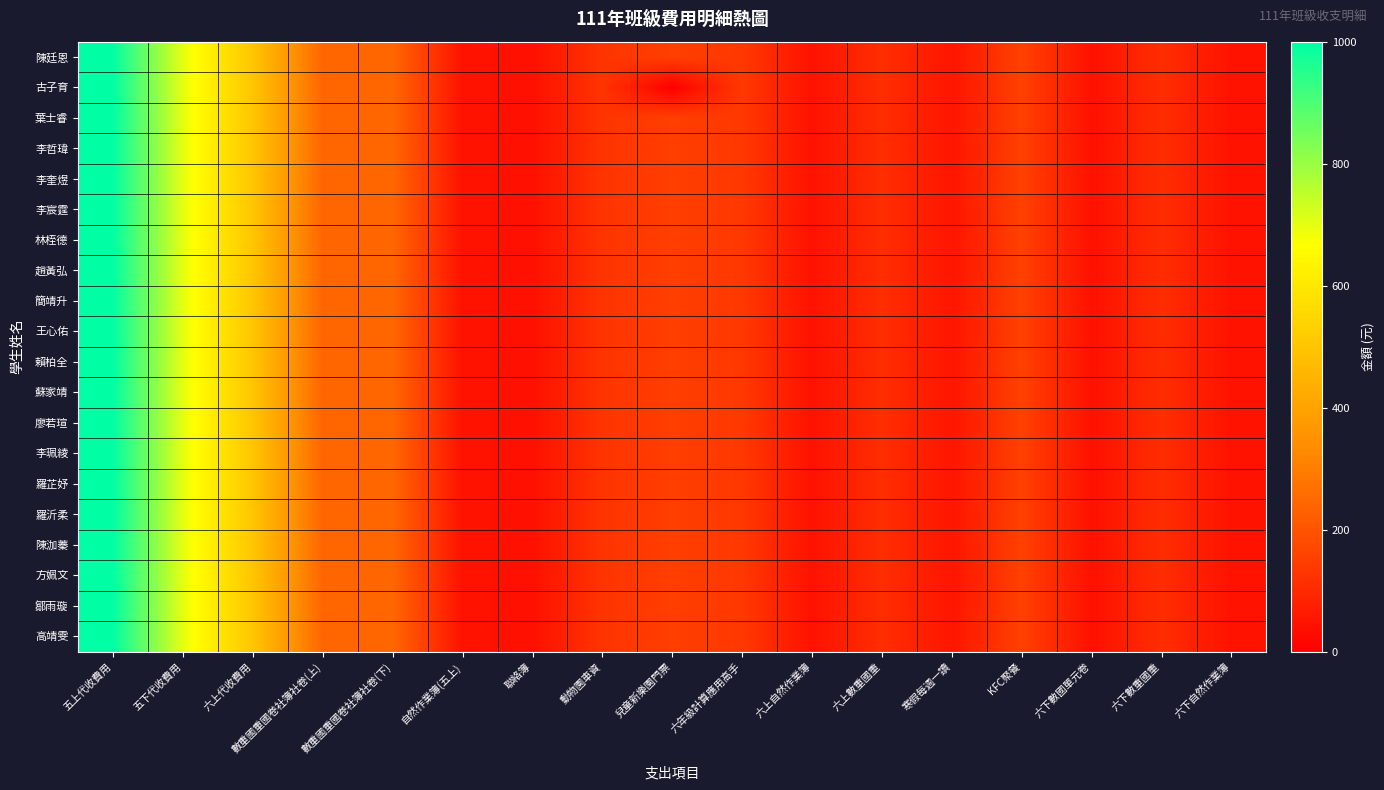

List the series in order of their peak value, lowest first.

陳廷恩, 古子育, 葉士睿, 李哲瑋, 李奎煜, 李宸霆, 林桎德, 趙黃弘, 簡靖升, 王心佑, 賴柏全, 蘇家靖, 廖若瑄, 李珮綾, 羅芷妤, 羅沂柔, 陳泇蓁, 方姵文, 鄒雨璇, 高靖雯